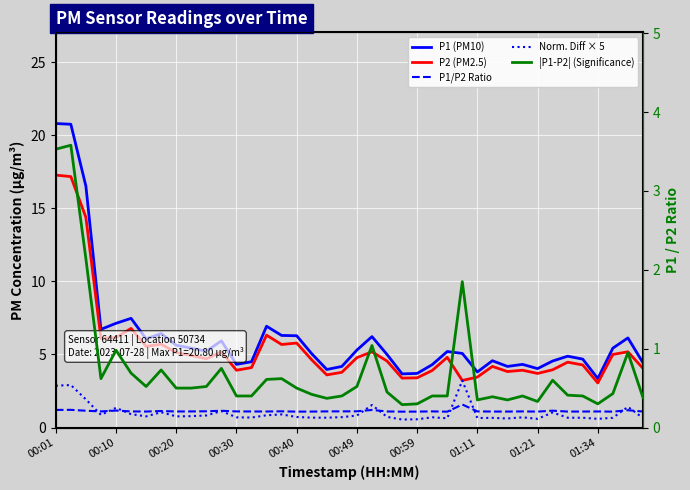

What is the spread (max minus min) of values at 25?

3.9